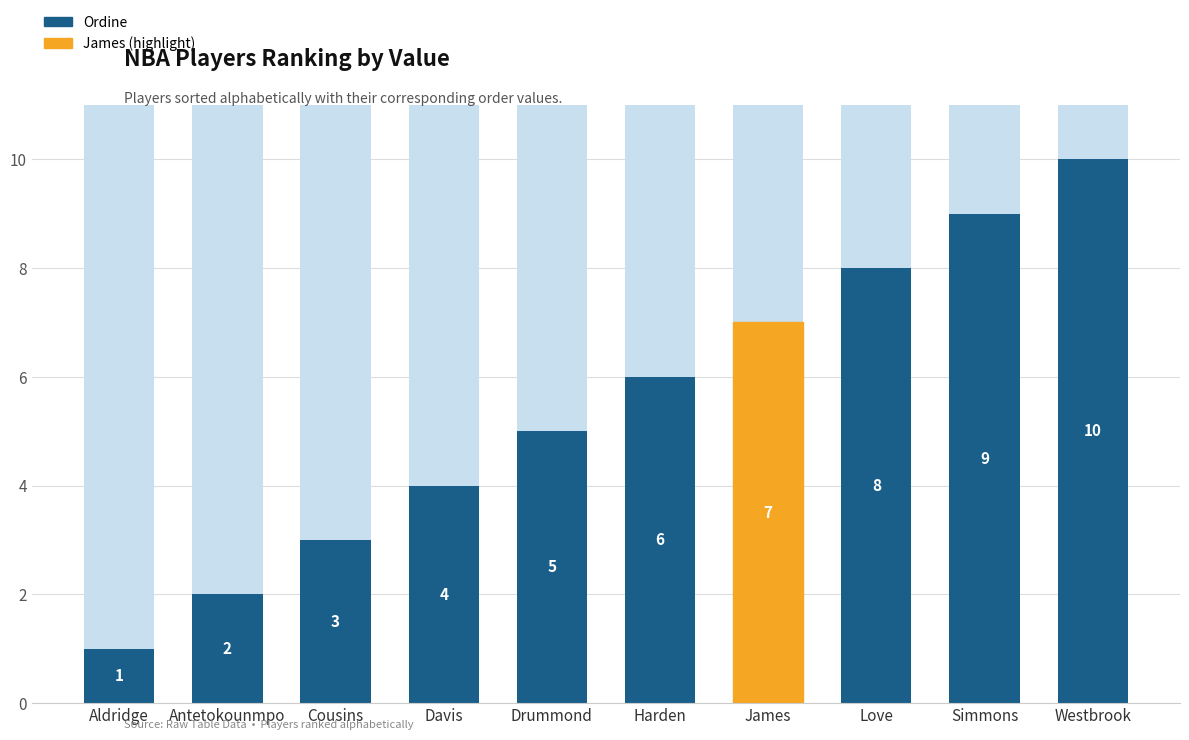

What is the change in value from Aldridge to Antetokounmpo?

+1